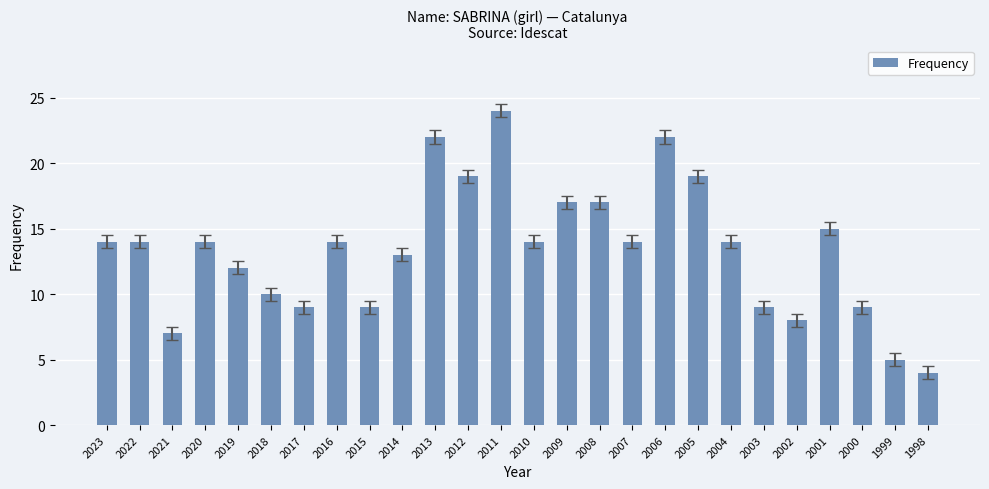

Count the number of categories in the chart.

26